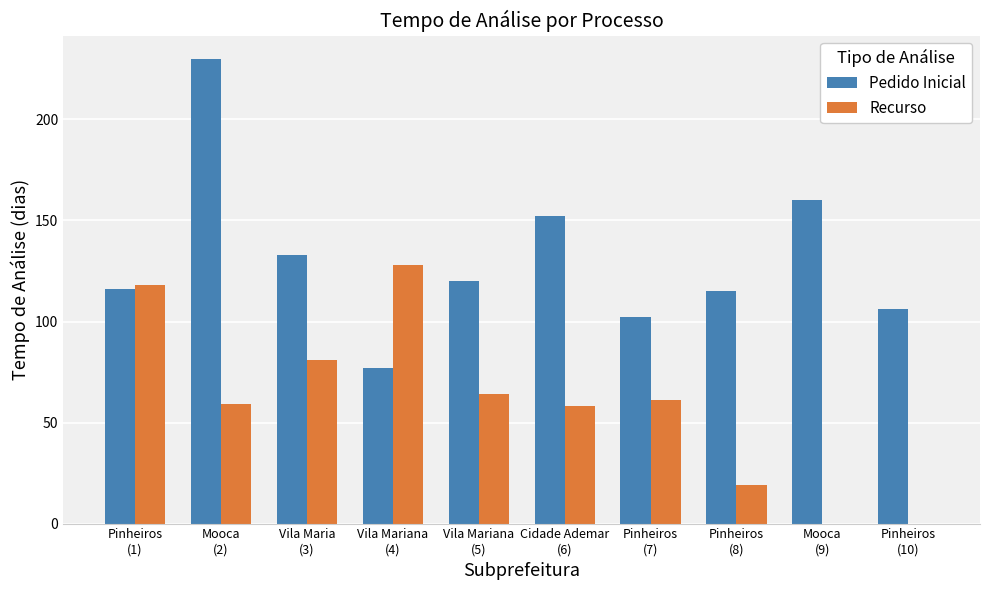

What is the sum of the Pedido Inicial values at Cidade Ademar
(6) and Vila Mariana
(5)?

272